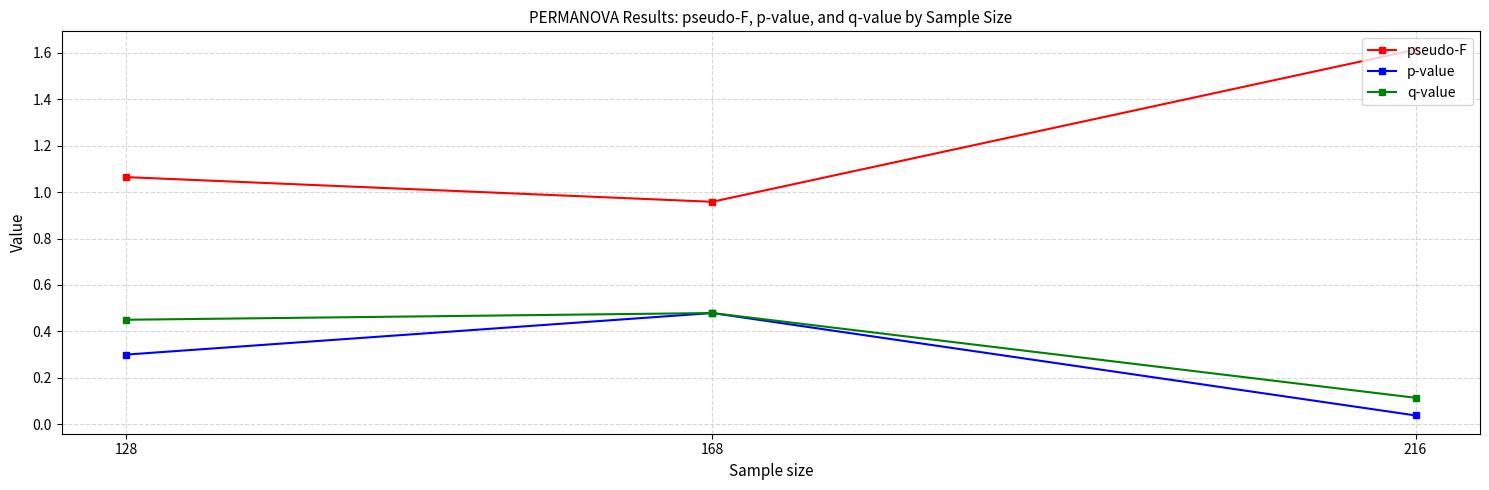

At which label does q-value reach its peak?

168